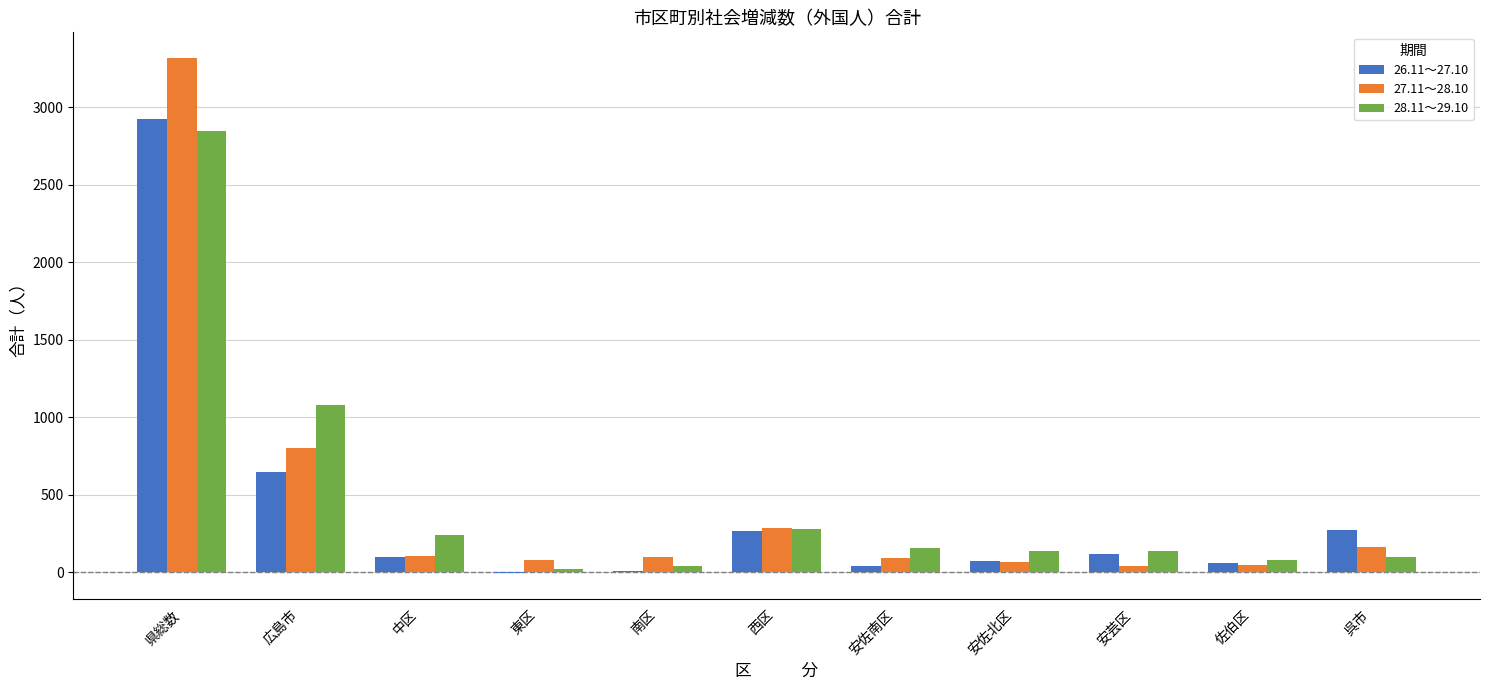

At which category is the sum across all series the highest?

県総数